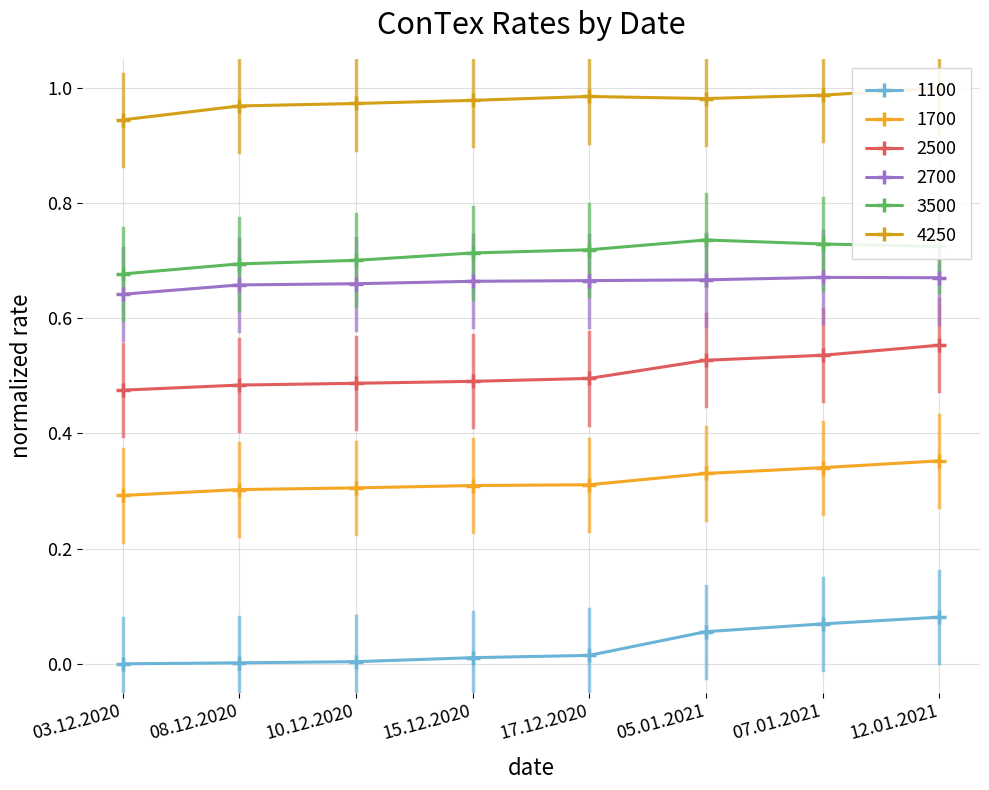

True or false: 3500 and 2700 intersect in this chart.

False